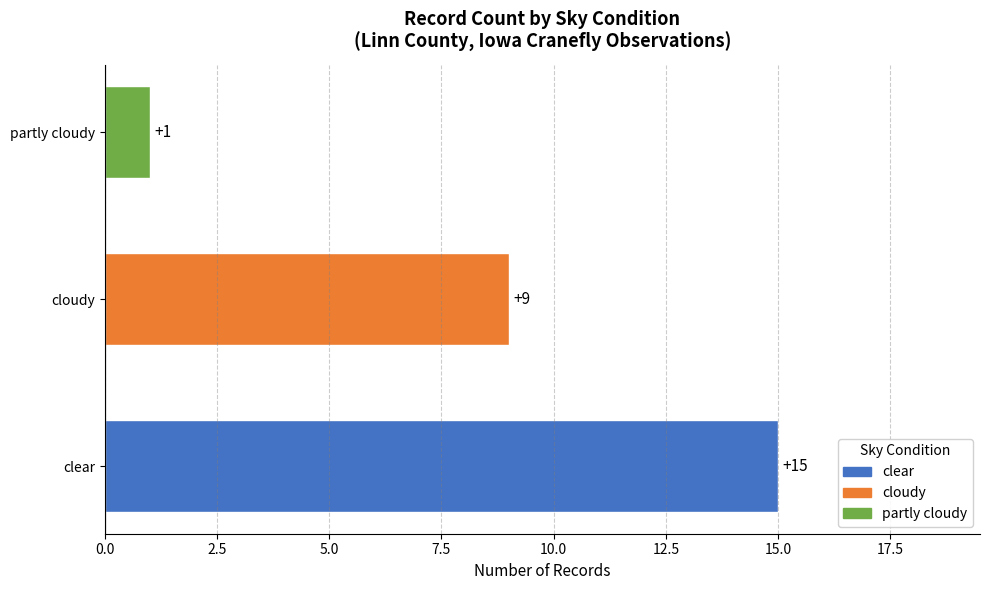

Reading bottom to top, extract all data points from this chart.

15	9	1